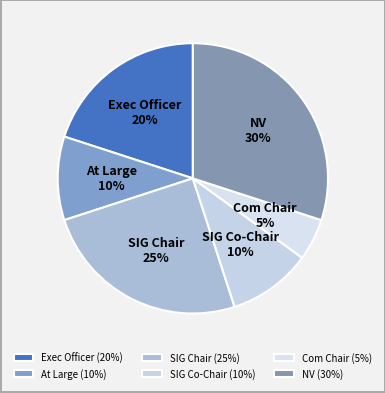

What is the ratio of the value at NV to the value at At Large?

3.0